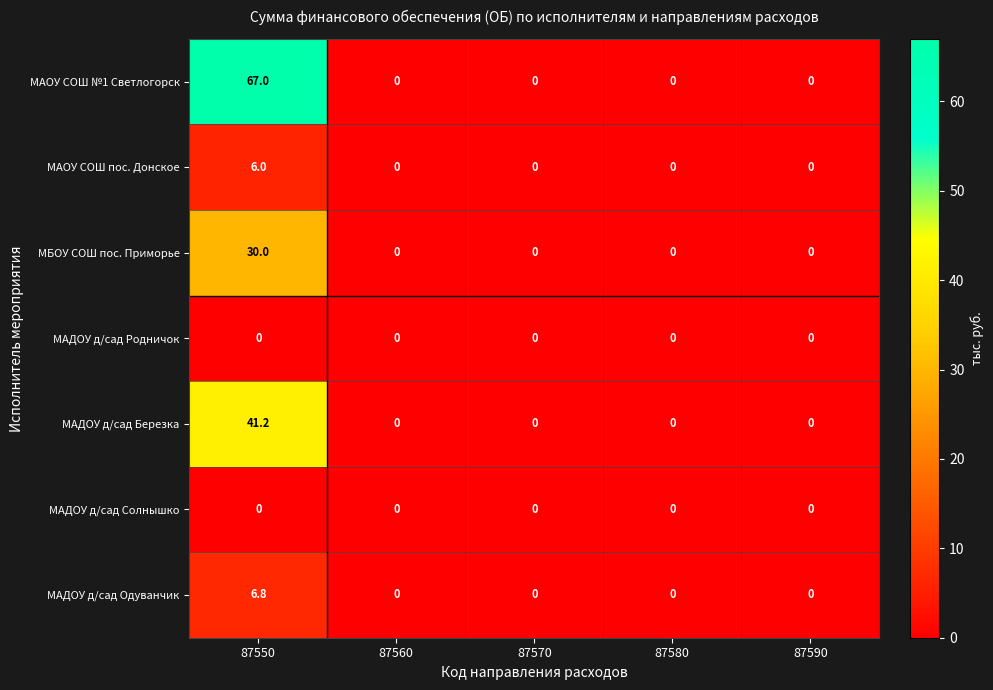

What is the difference between the highest and lowest values at 87550?

67.0